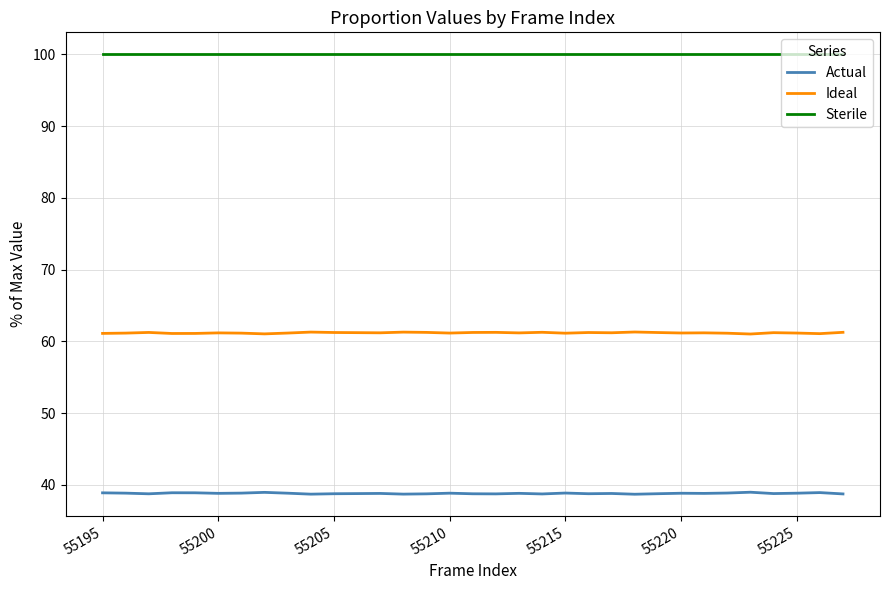

At how many categories does at least one series exceed 67?

33